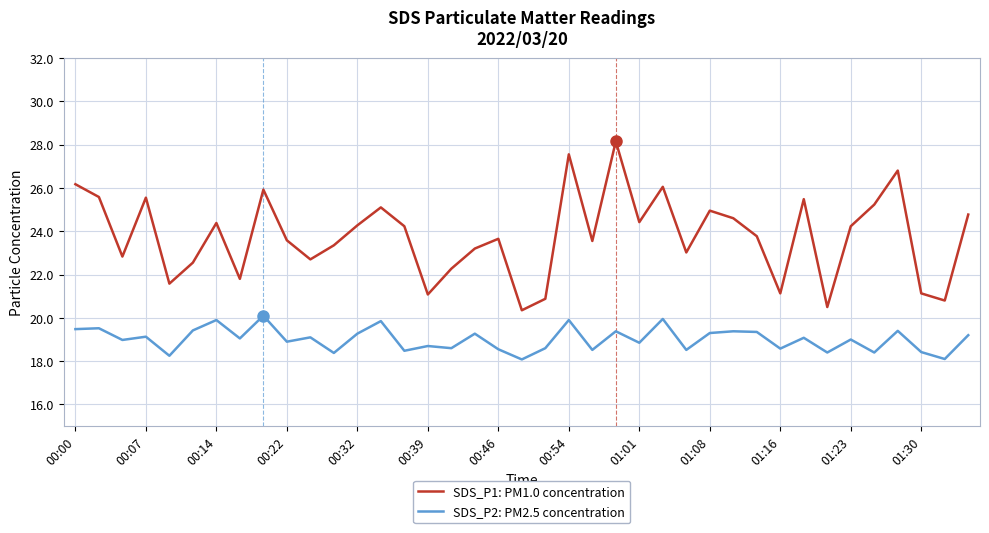

True or false: SDS_P1: PM1.0 concentration and SDS_P2: PM2.5 concentration cross at least once.

False